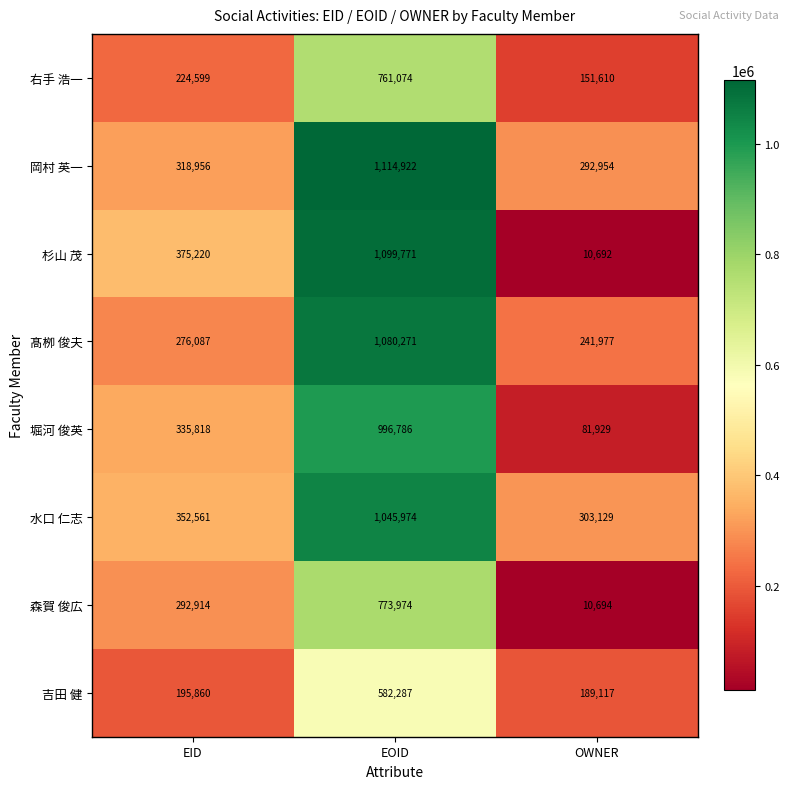

The value of 岡村 英一 at OWNER is 497377. True or false?

False